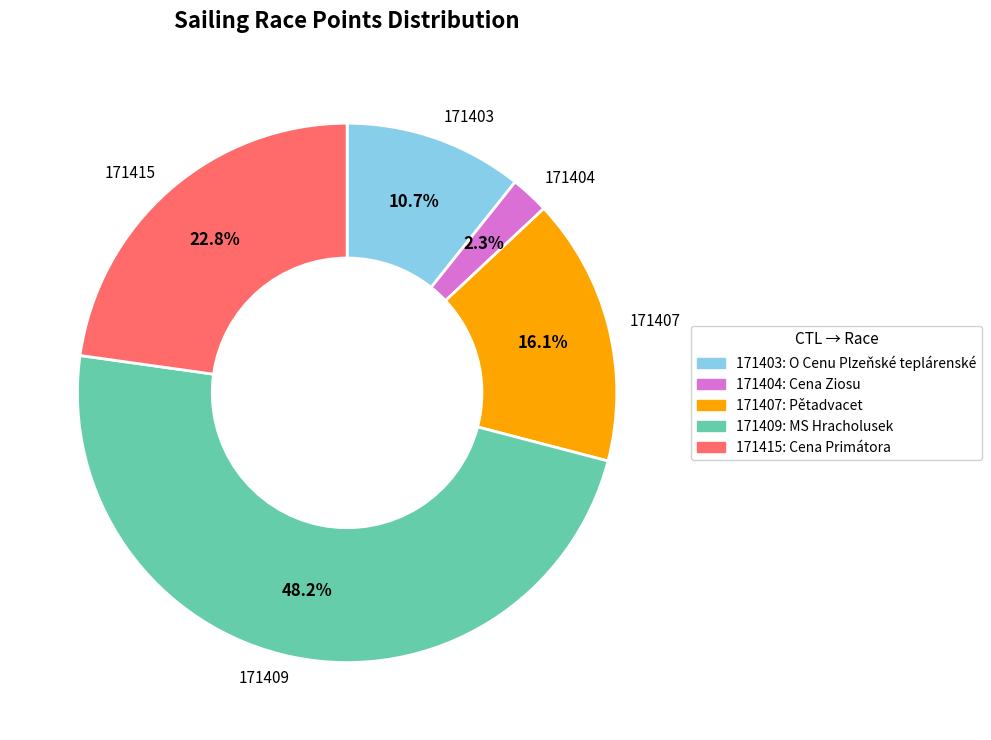

Is there any slice that represents more than half of the pie?

No